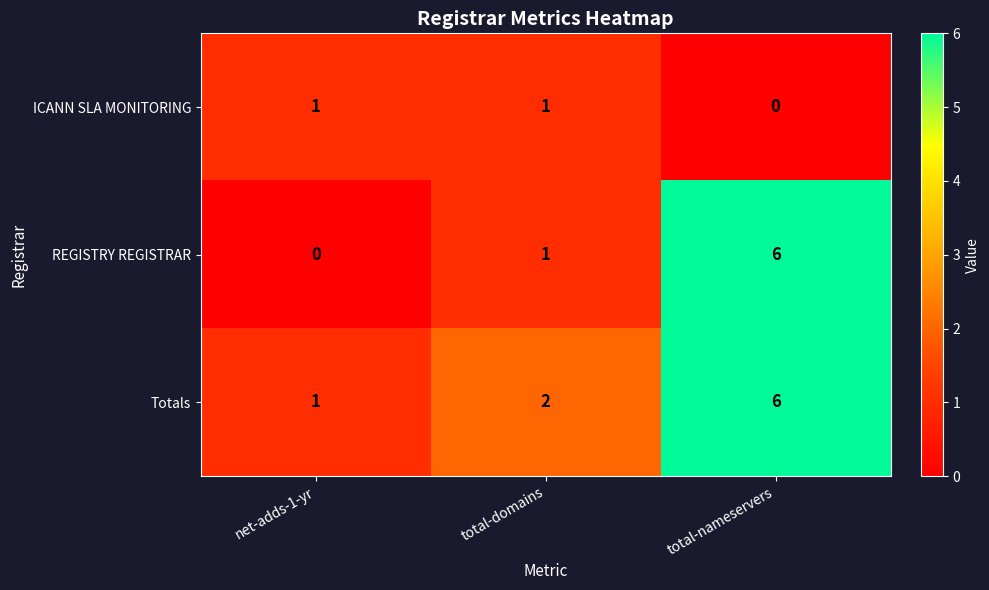

Which series changed the most between total-domains and total-nameservers?

REGISTRY REGISTRAR